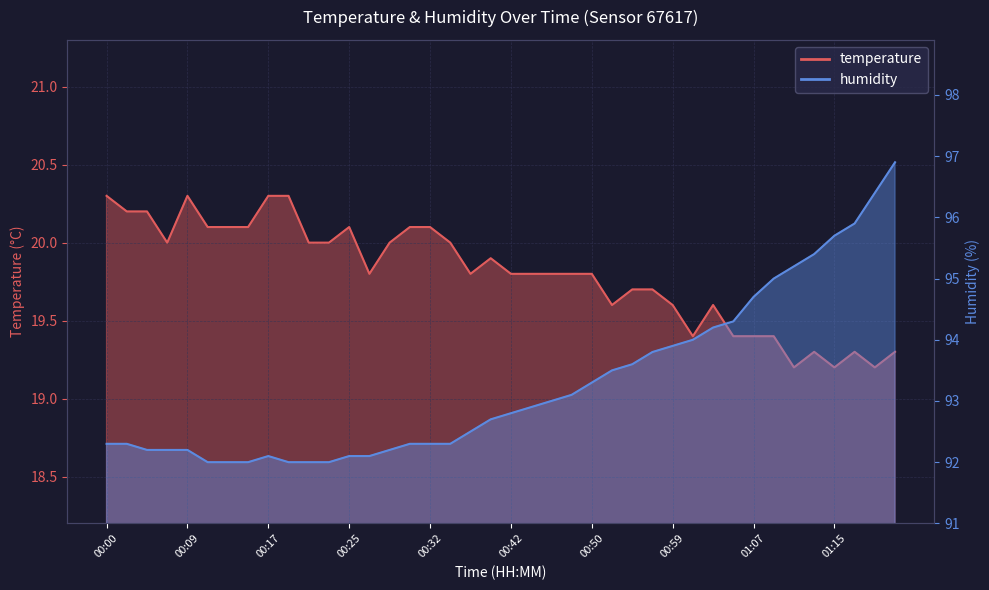

Which category has the highest value in the temperature series?

00:00